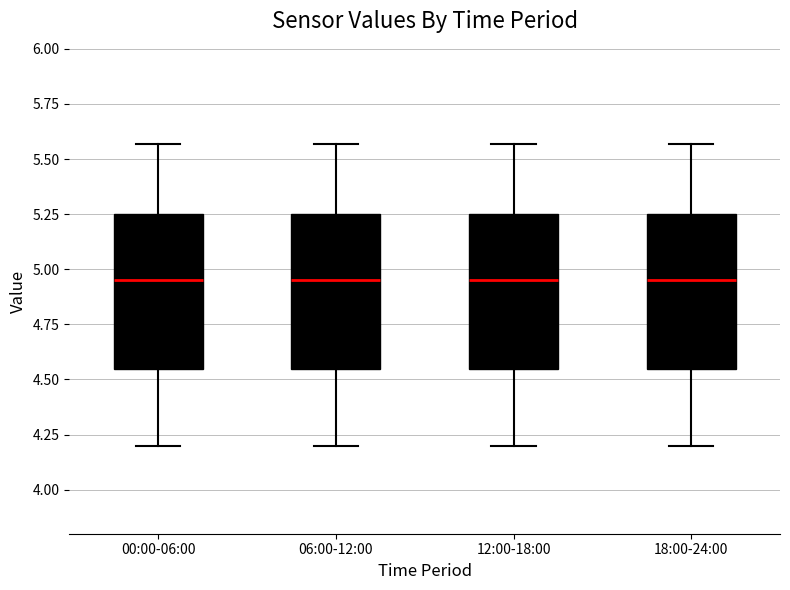

Reading left to right, transcribe this box plot: for each box, give where its median line is, the range the box spans, and where its two whiskers end, as read against the y-axis. The values are not printed on the chart, so give them approximately, as read against the axis.

00:00-06:00: median 4.95, box 4.55 to 5.25, whiskers 4.20 to 5.55
06:00-12:00: median 4.95, box 4.55 to 5.25, whiskers 4.20 to 5.55
12:00-18:00: median 4.95, box 4.55 to 5.25, whiskers 4.20 to 5.55
18:00-24:00: median 4.95, box 4.55 to 5.25, whiskers 4.20 to 5.55